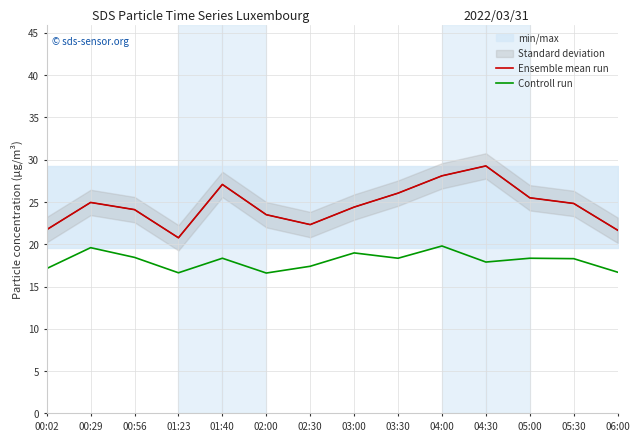

True or false: Controll run and Ensemble mean run cross at least once.

False